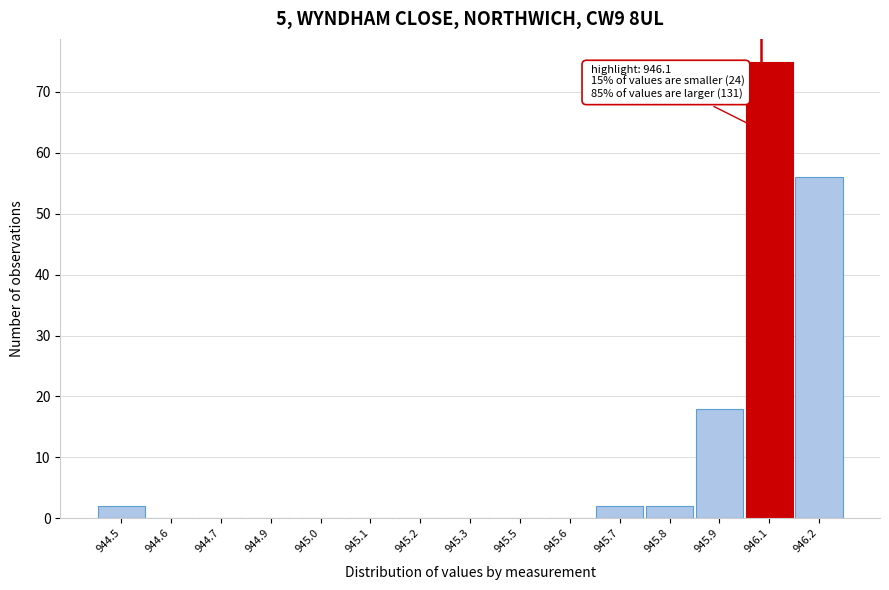

Reading left to right, what are all the values shown in this chart?

944.5=2	944.6=0	944.7=0	944.9=0	945.0=0	945.1=0	945.2=0	945.3=0	945.5=0	945.6=0	945.7=2	945.8=2	945.9=18	946.1=75	946.2=56